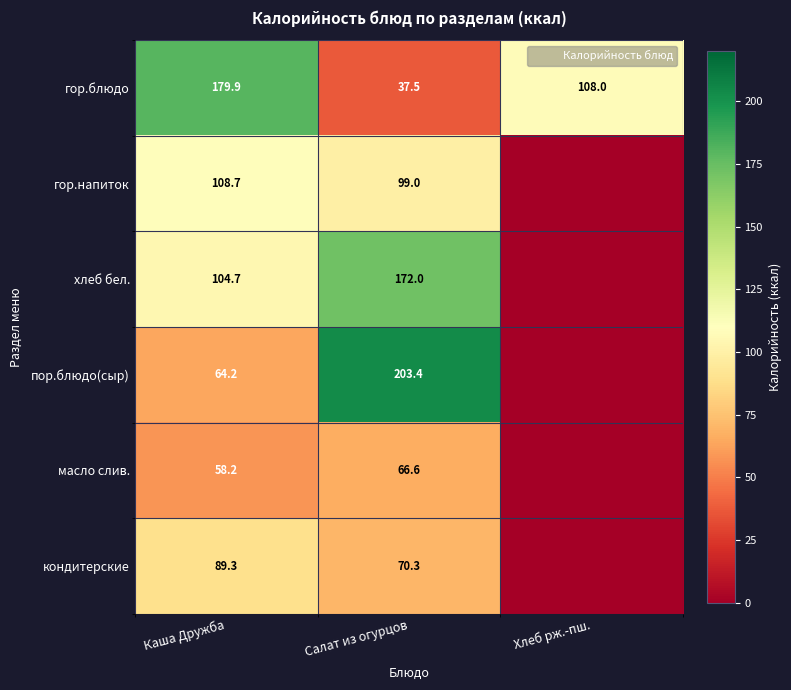

The гор.напиток series shows -60.9 at Хлеб рж.-пш.. True or false?

False